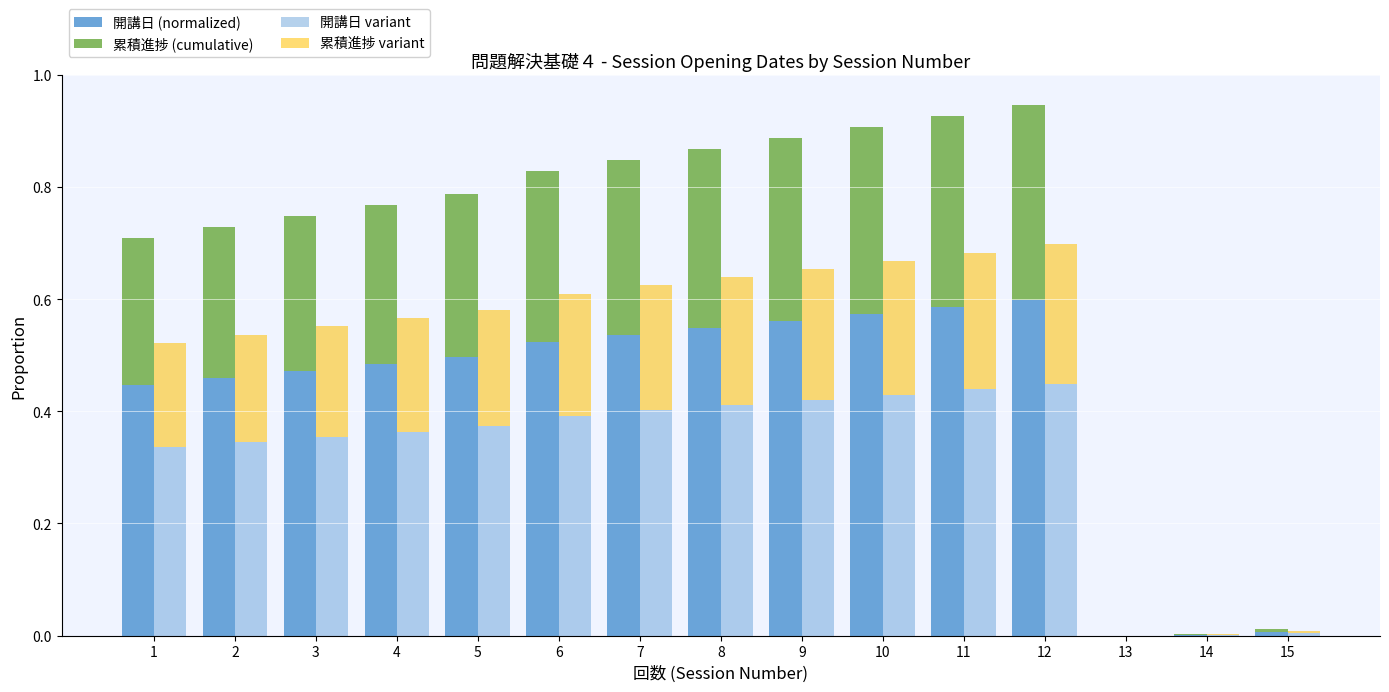

Which series has the largest range (max minus min)?

開講日 (normalized)